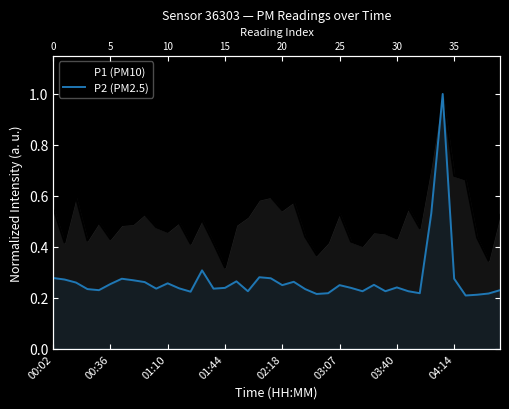

At which category is the sum across all series the highest?

34